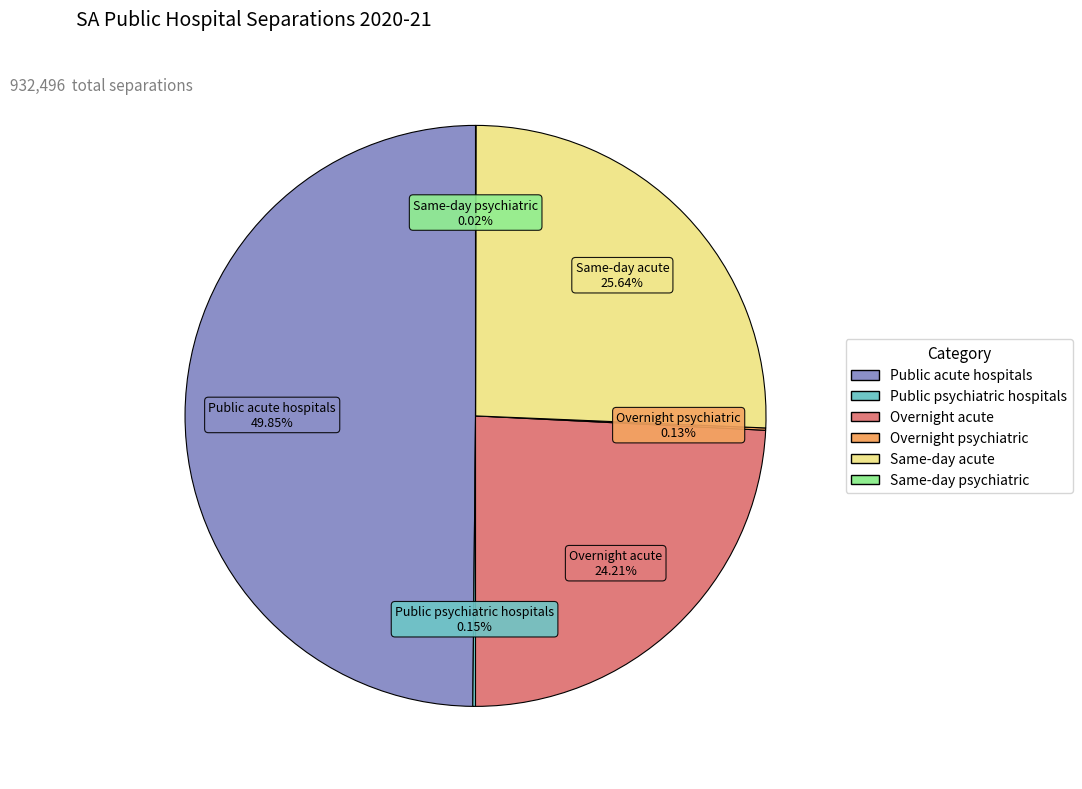

What is the largest slice in the pie chart?

Public acute hospitals